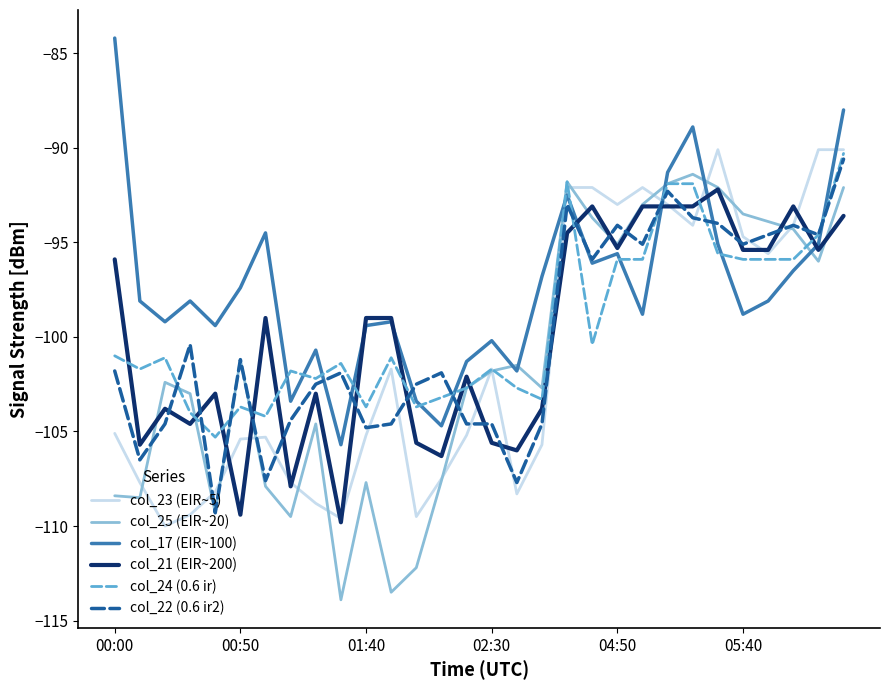

After their last crossing, which series has the higher values: col_21 (EIR~200) or col_23 (EIR~5)?

col_23 (EIR~5)